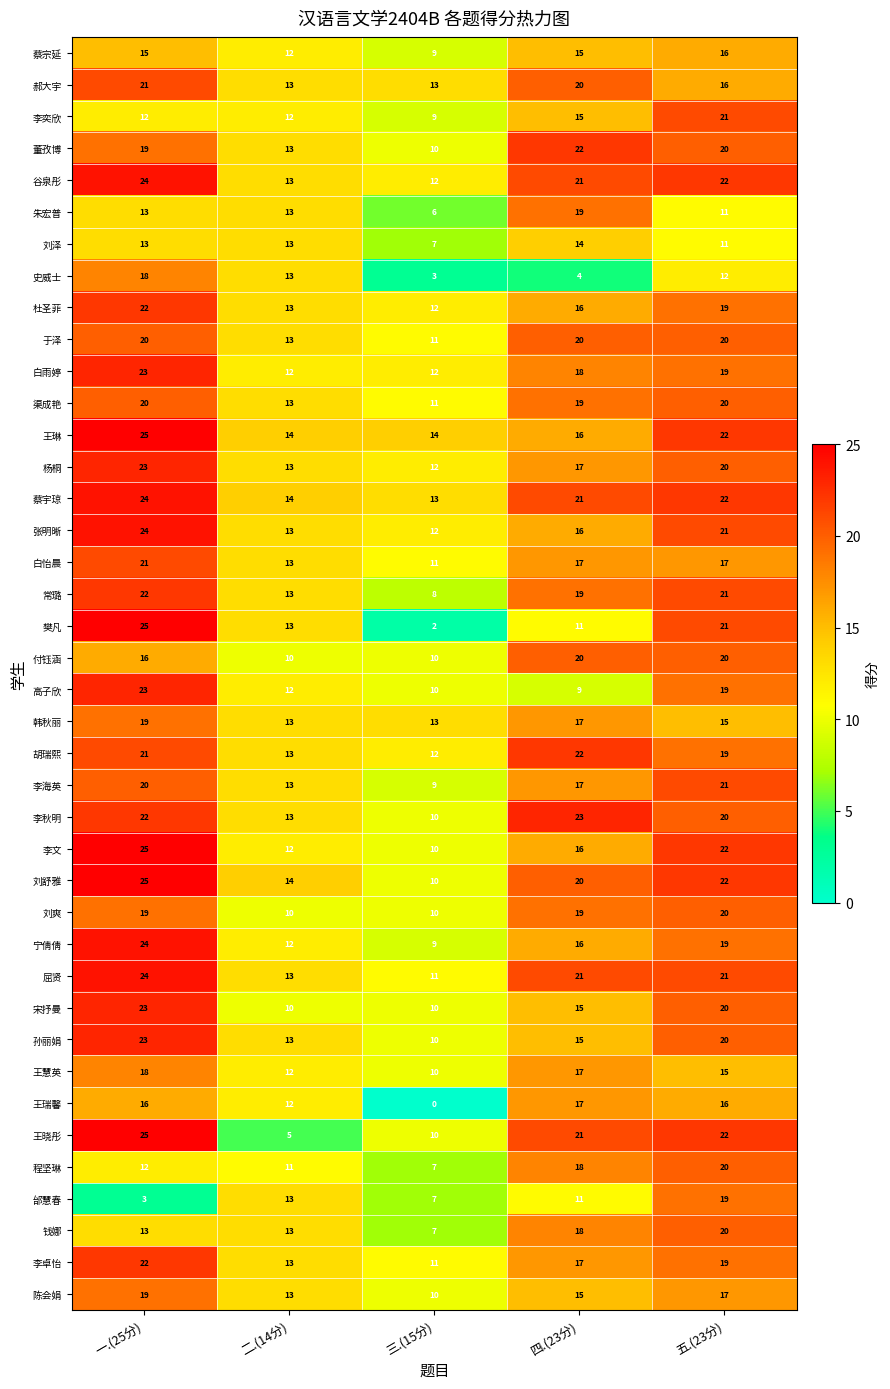

How many values in the 王琳 series are below 16?

2